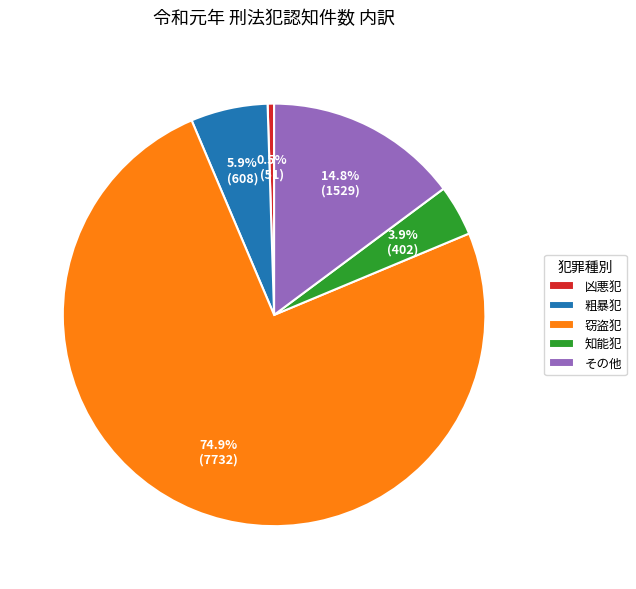

Which slice is the smallest?

凶悪犯